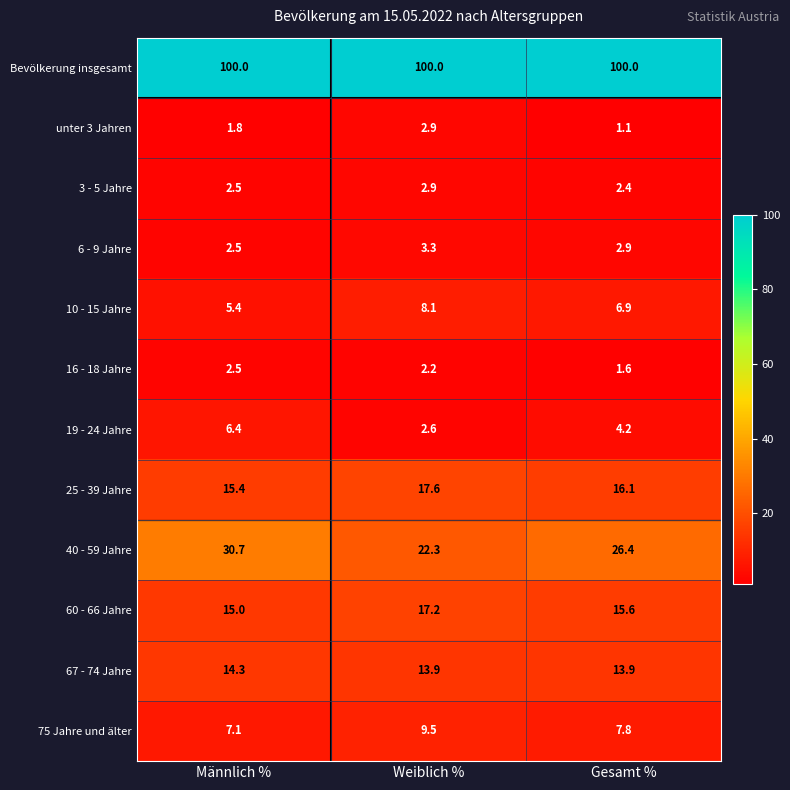

What is the difference between the maximum and minimum values in the 40 - 59 Jahre series?

8.4